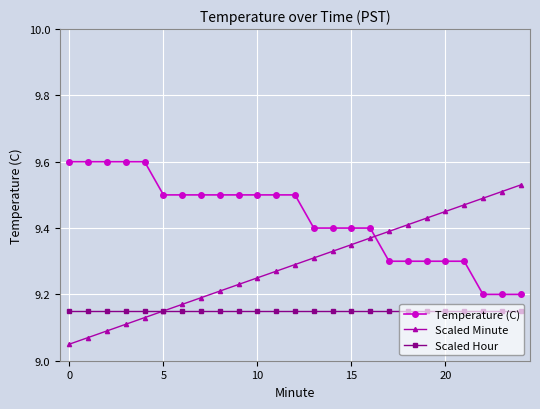

What is the greatest value displayed?

9.6